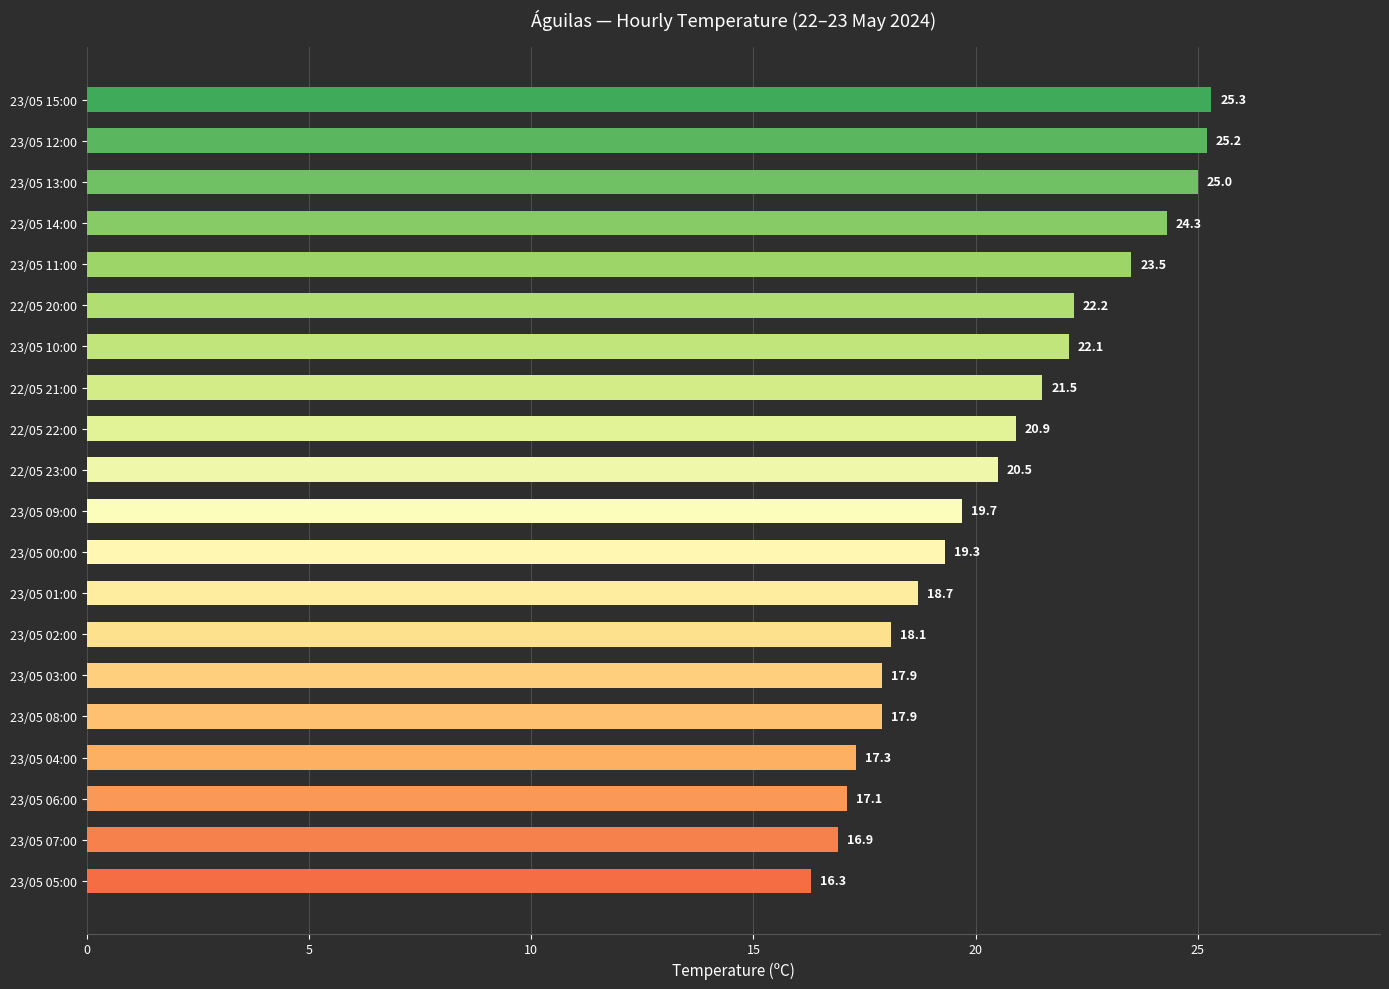

How many series are shown in this chart?

1